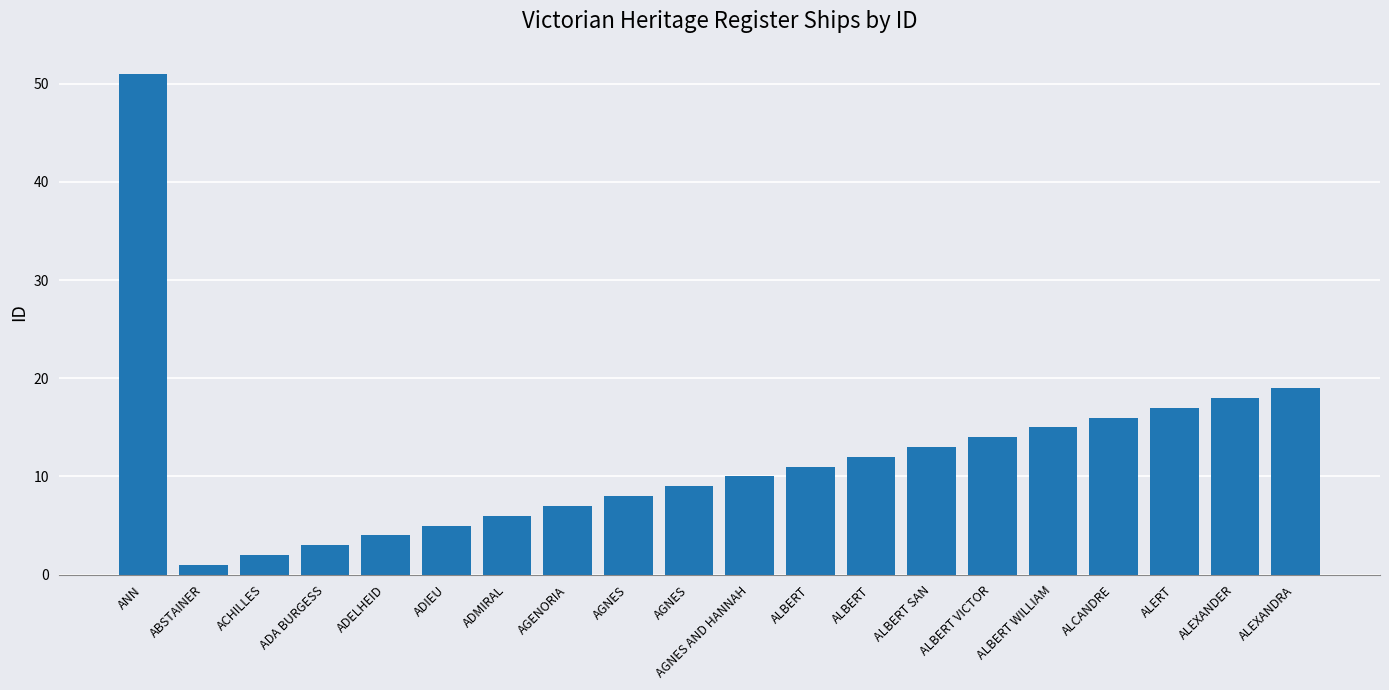

Where is the data nearest to the value 26?

ALEXANDRA